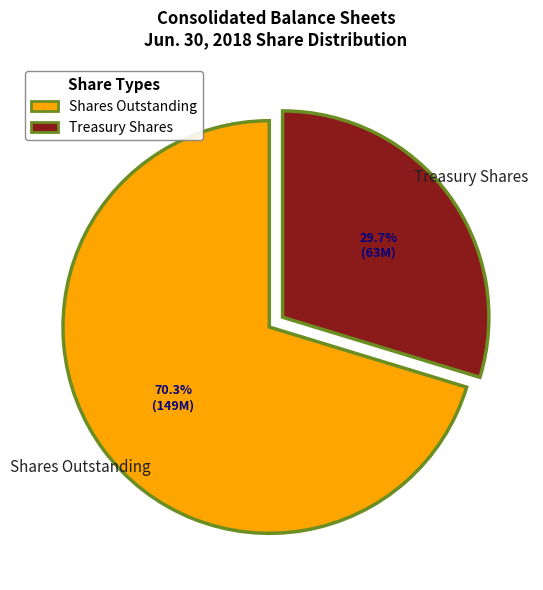

Rank the categories by value from highest to lowest.

Shares Outstanding, Treasury Shares